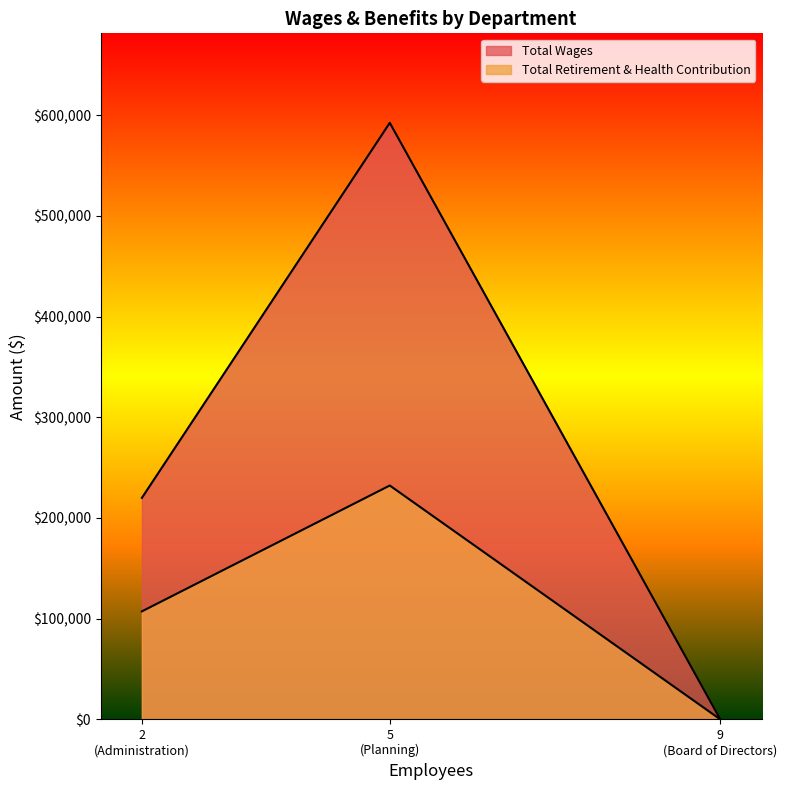

What are all the series names shown in the legend?

Total Wages, Total Retirement & Health Contribution